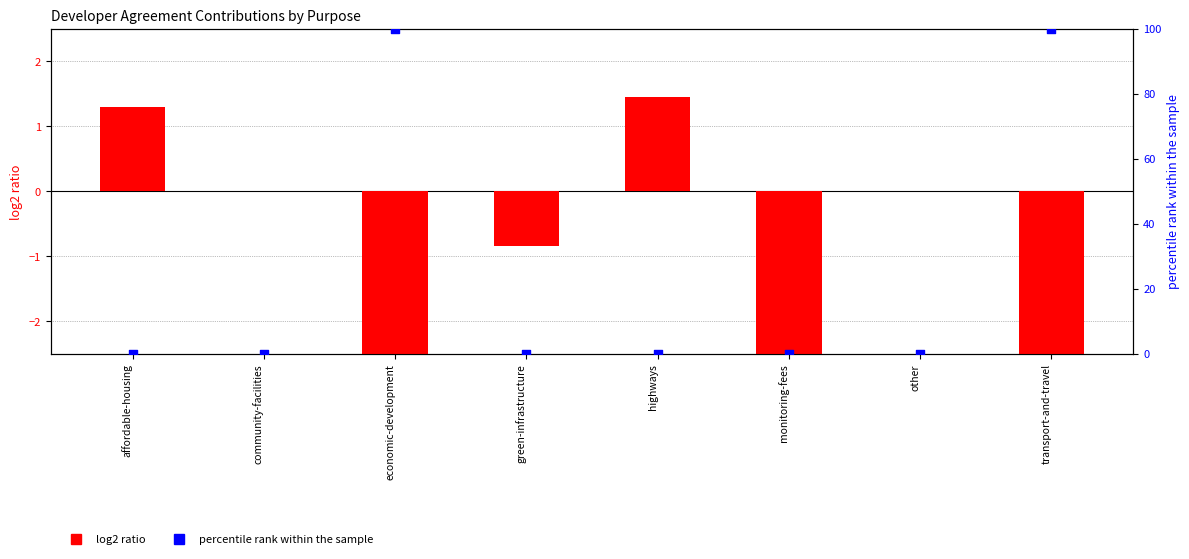

Which series reaches the maximum Y coordinate?

percentile rank within the sample